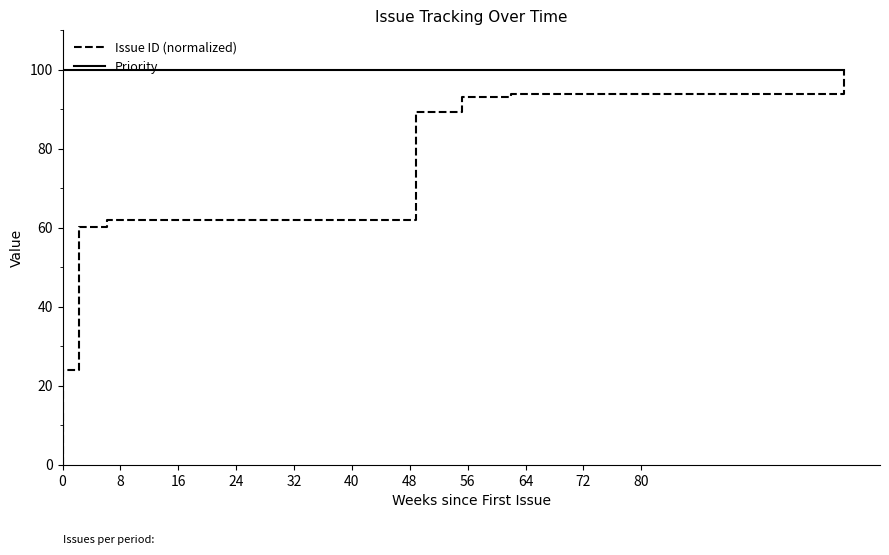

List the series in order of their peak value, lowest first.

Issue ID (normalized), Priority